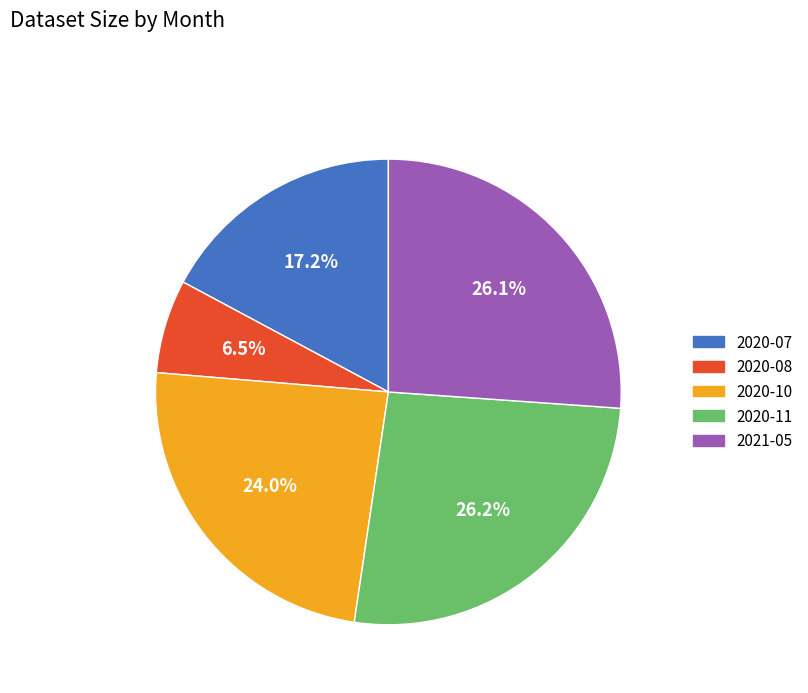

Do 2020-07 and 2020-10 together represent more than half of the pie?

No